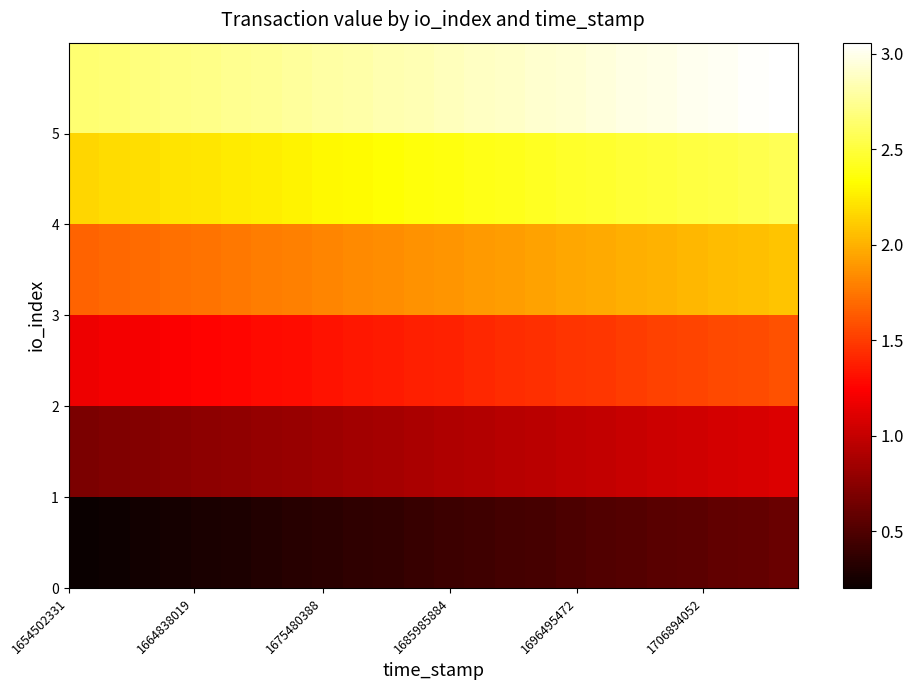

What is the minimum value shown in the chart?

0.2